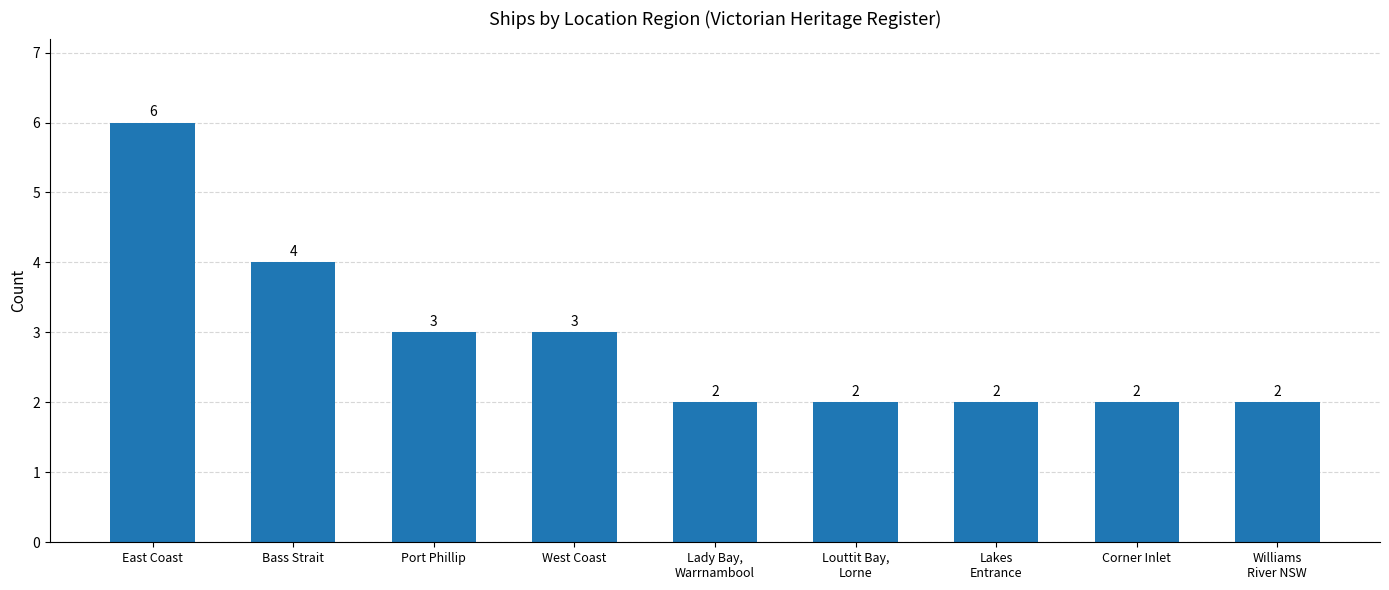

Reading right to left, transcribe all the data shown in this chart.

2	2	2	2	2	3	3	4	6